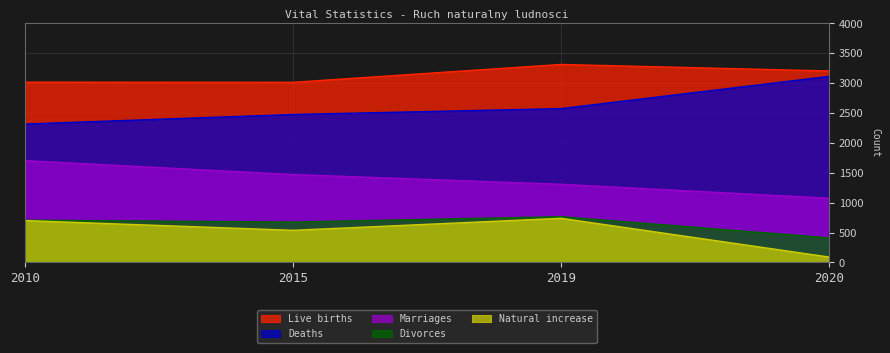

At which label does Divorces reach its minimum?

2020